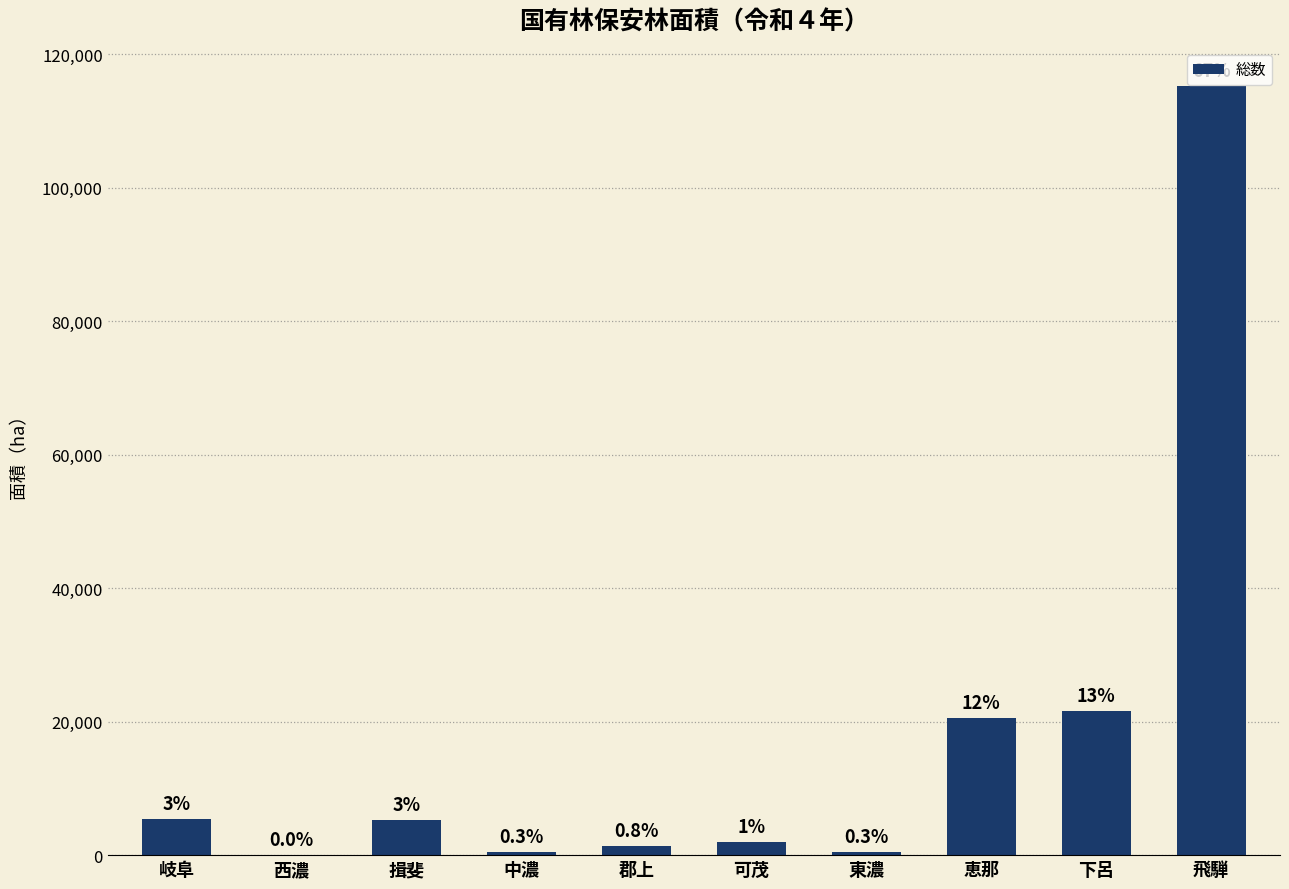

Are the bars horizontal?

No